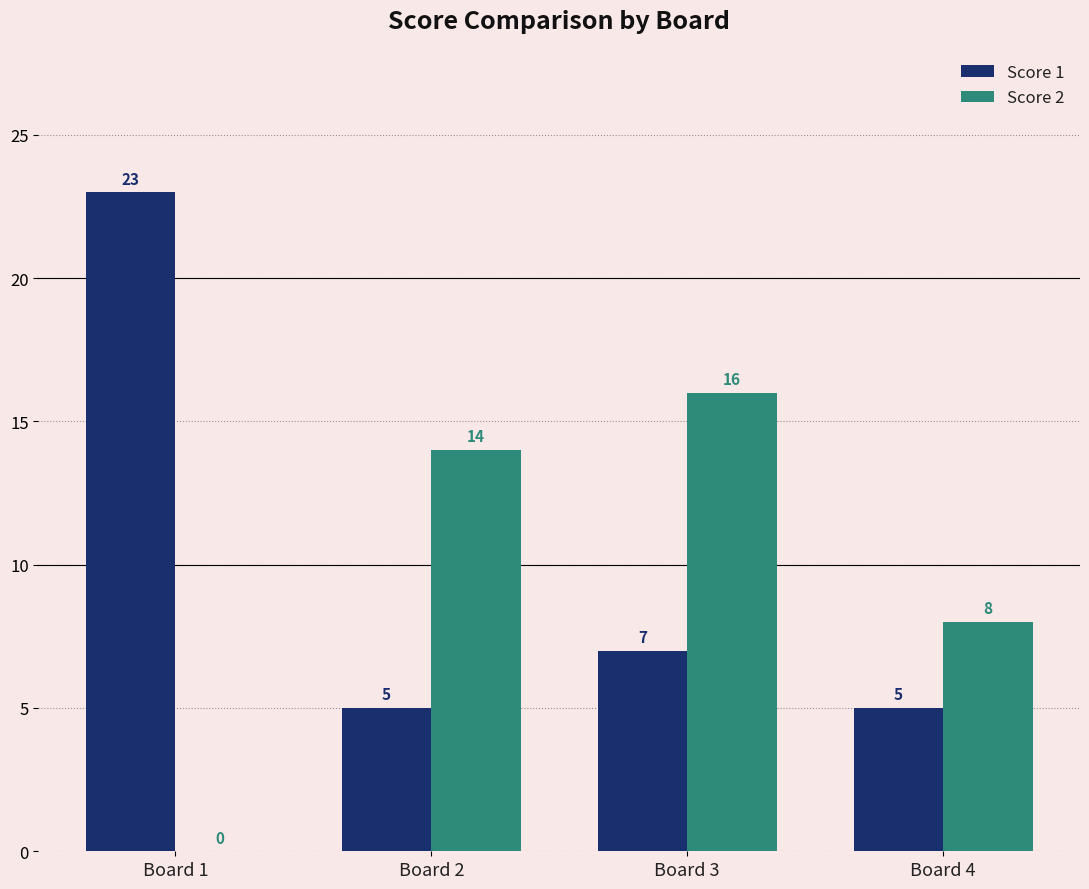

Which category has the highest value across all series?

Board 1